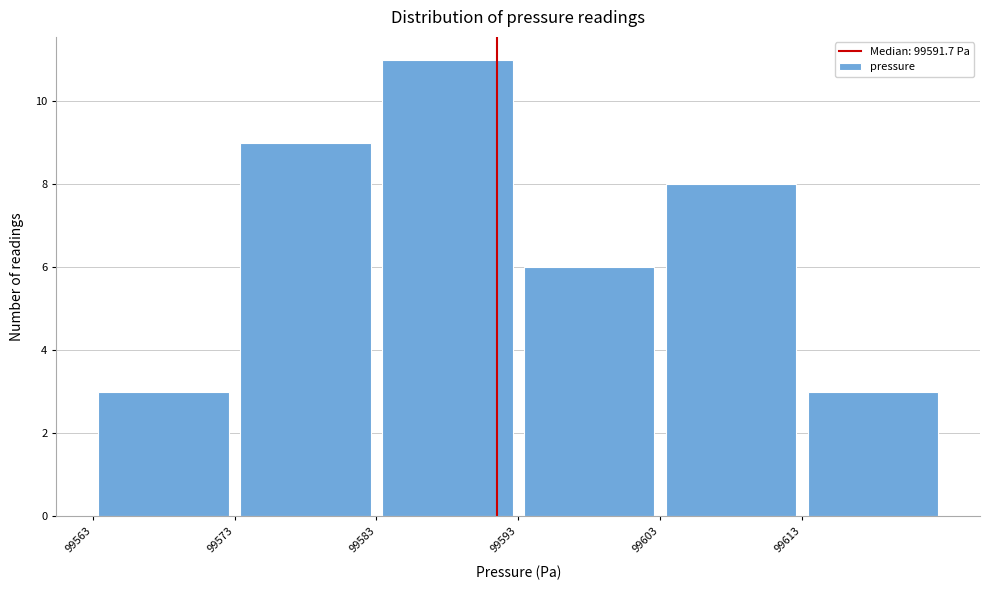

How tall is the bar that spans 99593 to 99603 on the x-axis? Neither the bar edges nor the heights are printed on the chart, so give them approximately, as read against the axes.

6